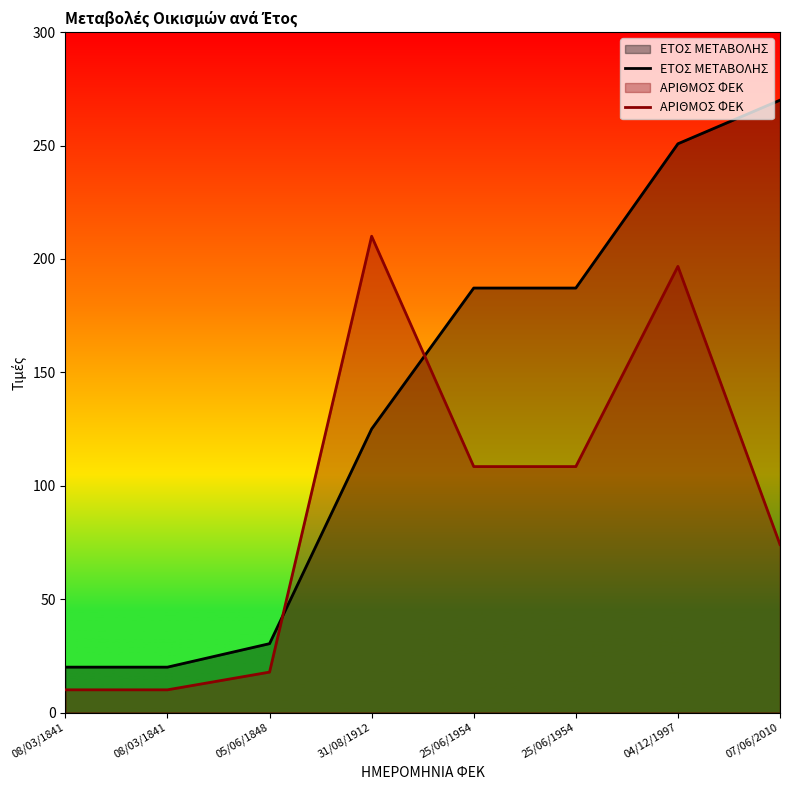

How many lines are shown in the chart?

2